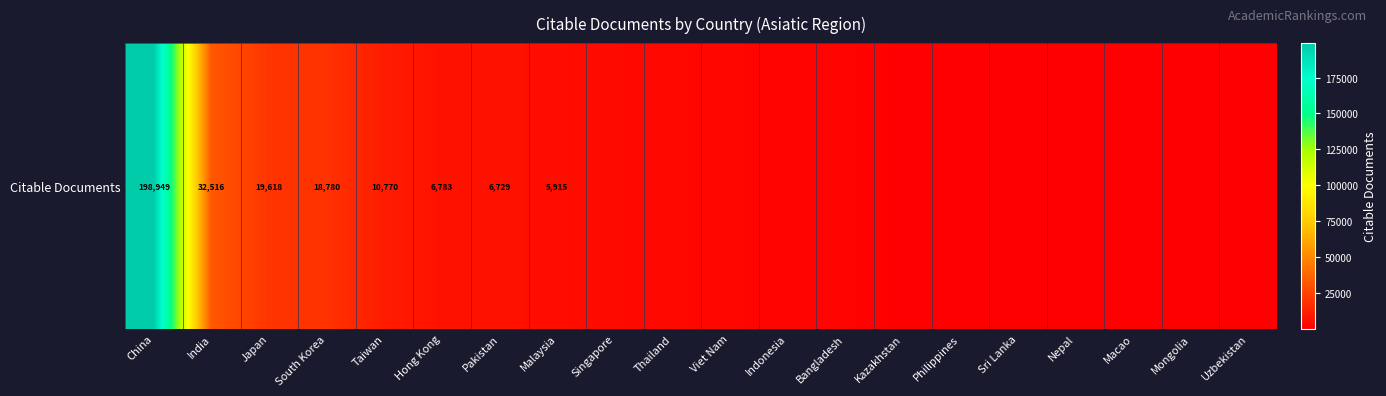

What is the minimum value shown in the chart?

154